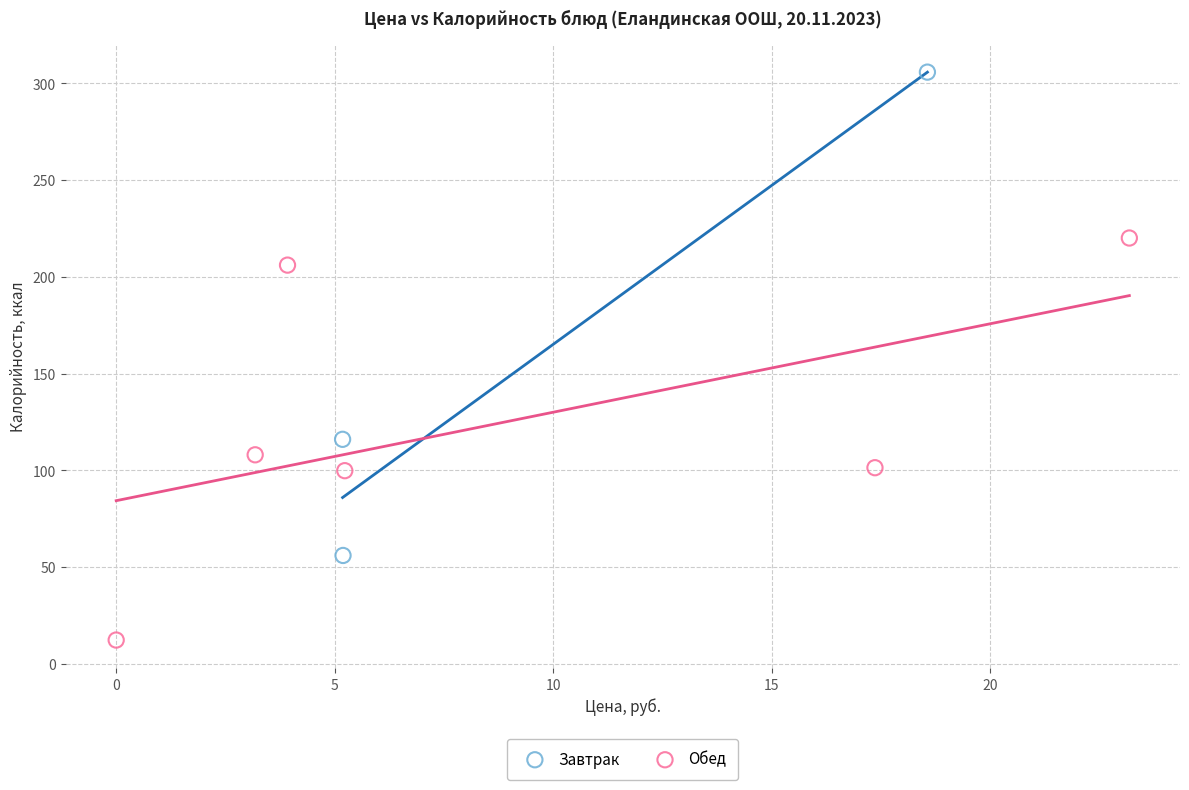

Which series reaches the maximum Y coordinate?

Завтрак